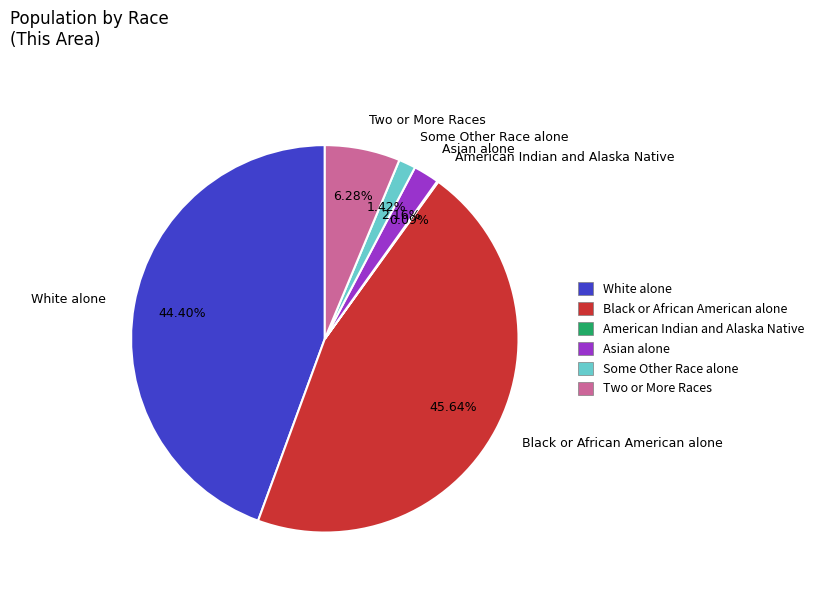

What is the ratio of the value at Black or African American alone to the value at Some Other Race alone?

32.1